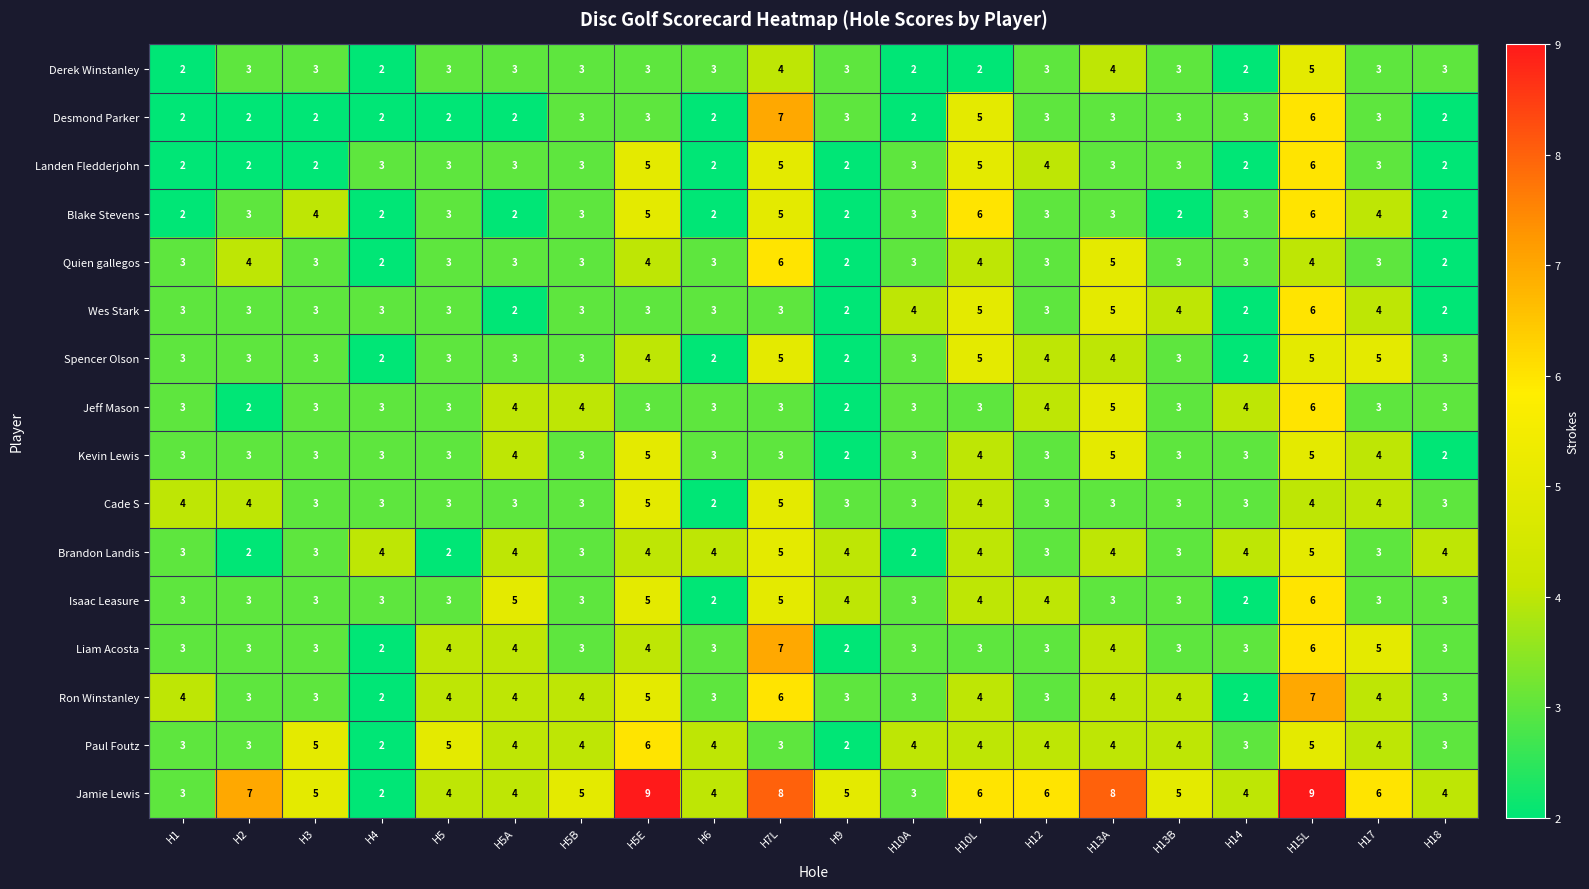

Where does the Jamie Lewis series first go above 5?

H2